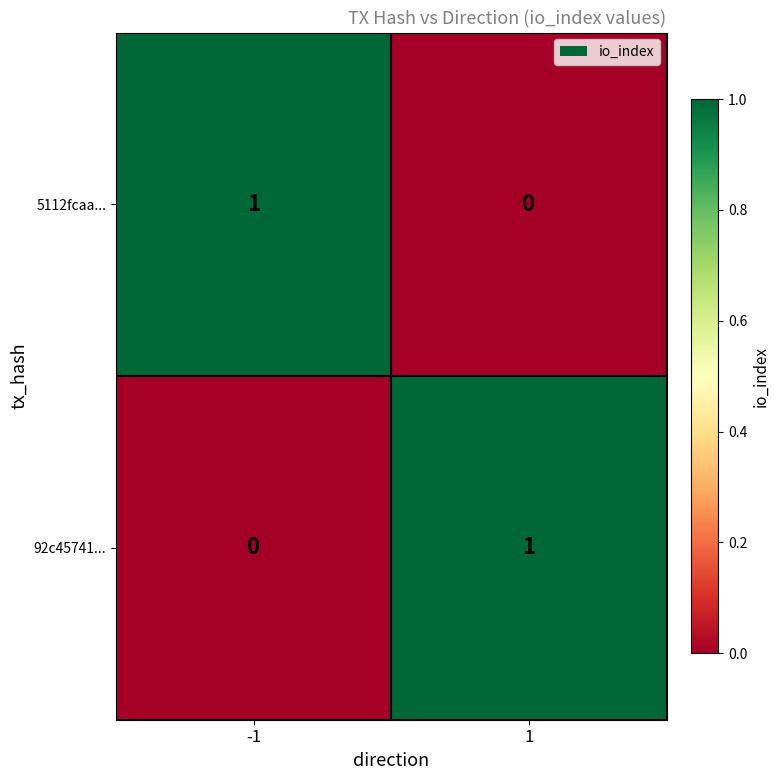

Rank the series at -1 from highest to lowest value.

5112fcaa..., 92c45741...